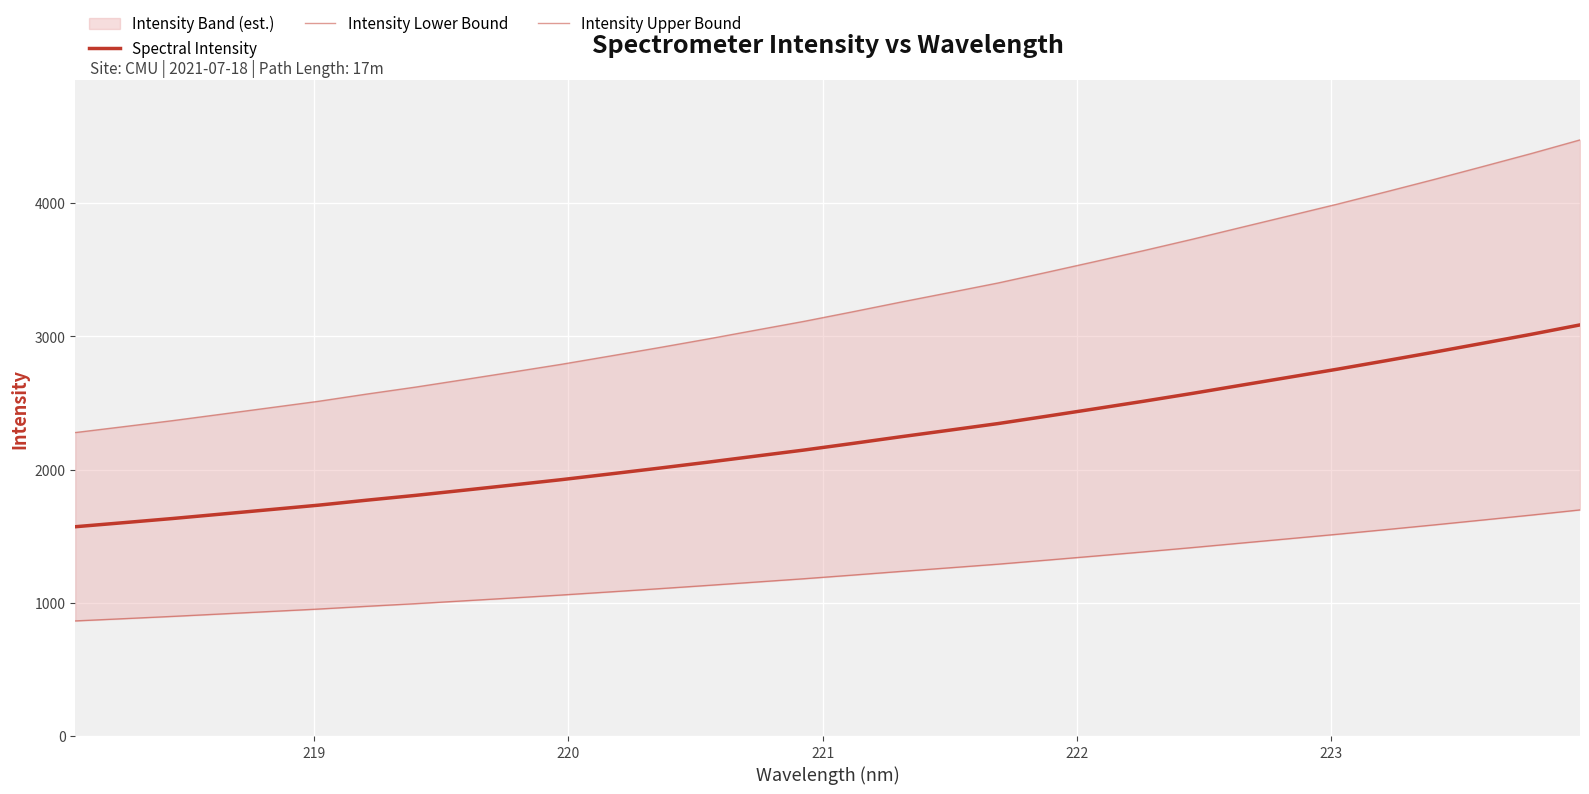

True or false: Spectral Intensity and Intensity Lower Bound intersect in this chart.

False